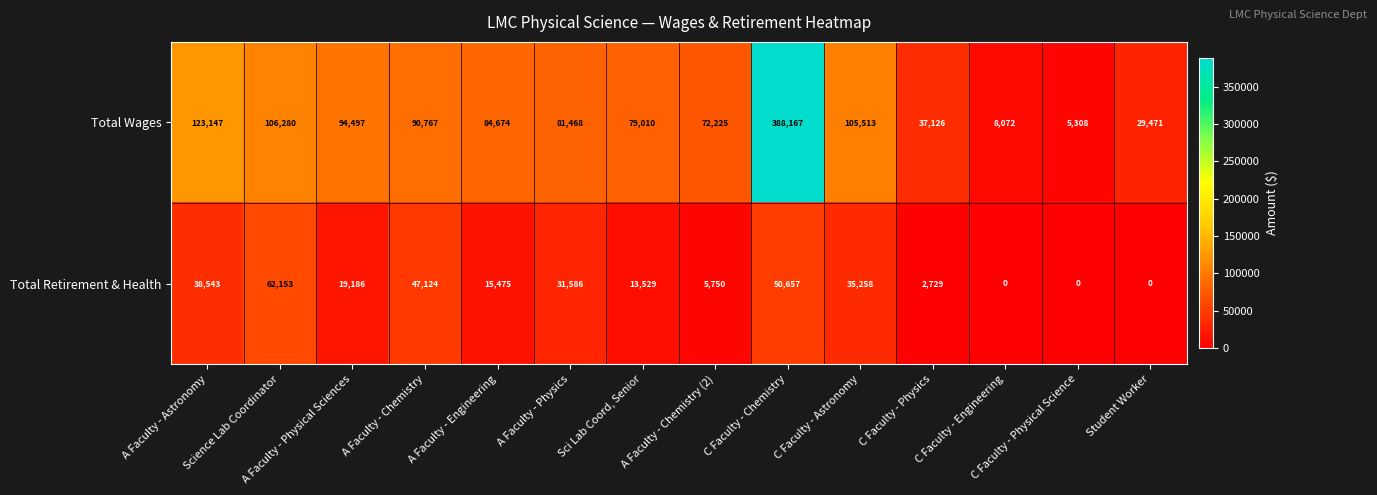

List the series in order of their peak value, lowest first.

Total Retirement & Health, Total Wages